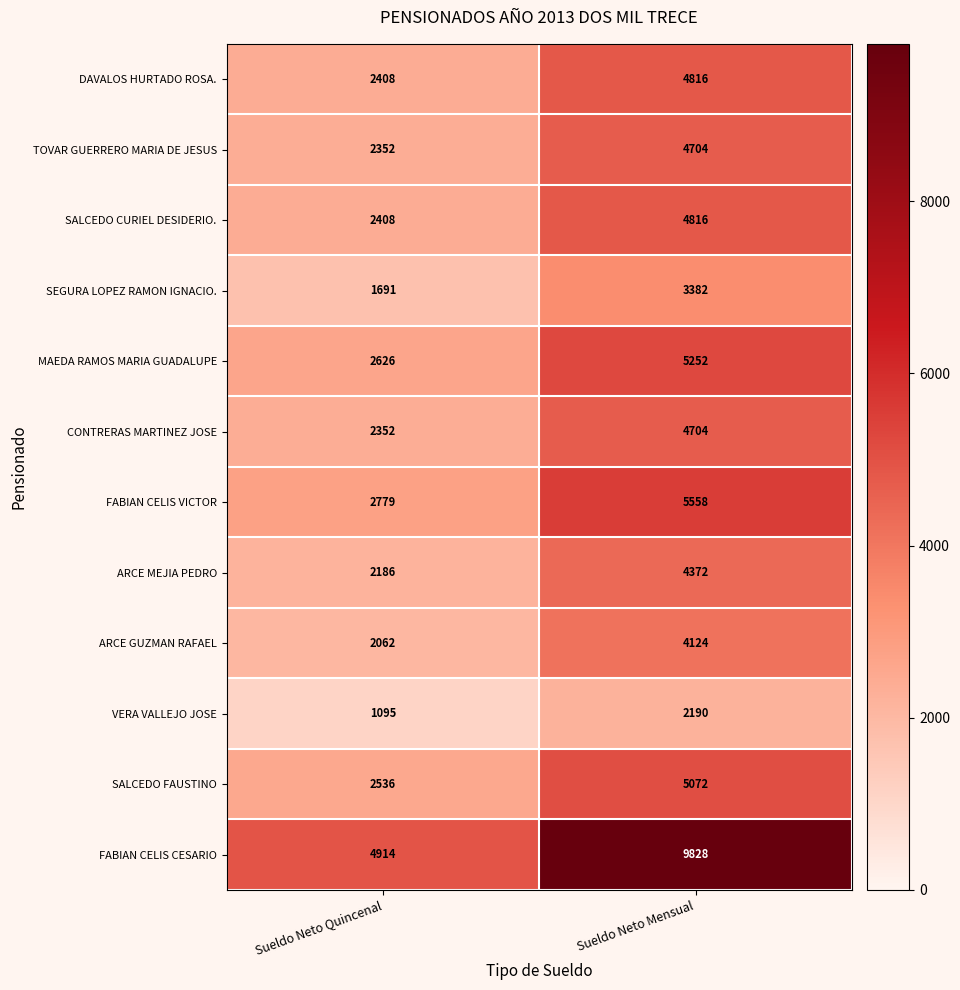

Which series has the largest range (max minus min)?

FABIAN CELIS CESARIO